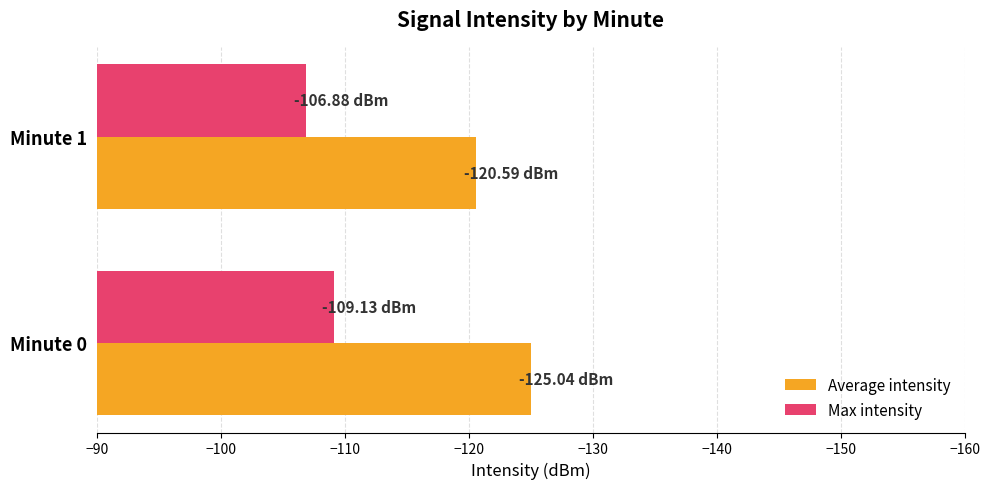

What is the difference between the highest and lowest values at Minute 1?

13.7